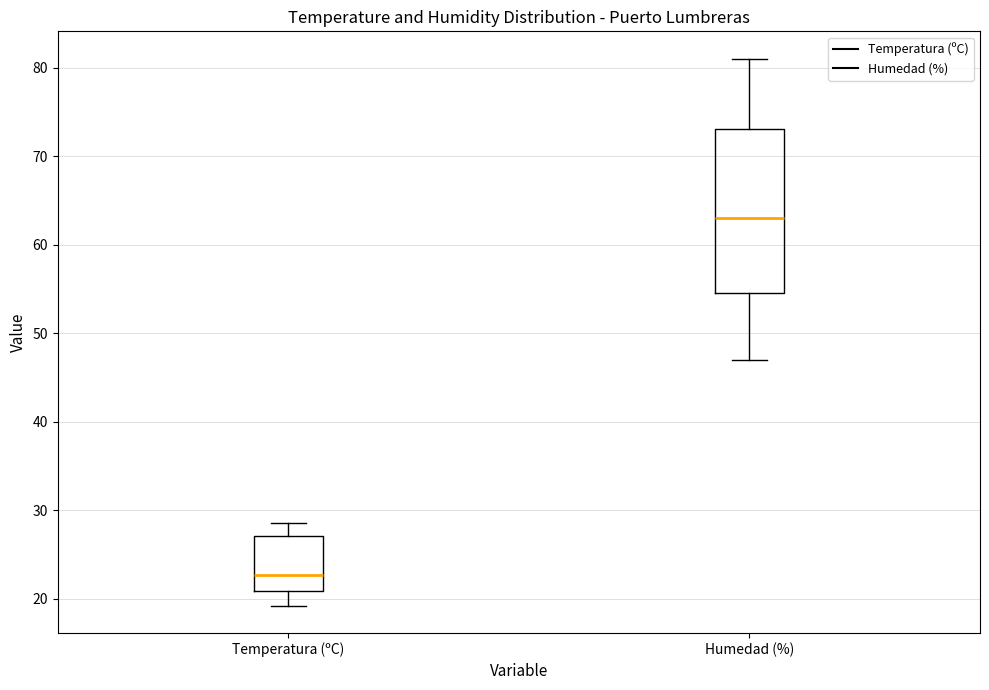

Reading left to right, read every box against the y-axis: the position of its median line, the range the box covers, and the ends of its whiskers. The values are not printed on the chart, so give them approximately, as read against the axis.

Temperatura (ºC): median 23, box 21 to 27, whiskers 19 to 29
Humedad (%): median 63, box 55 to 73, whiskers 47 to 81